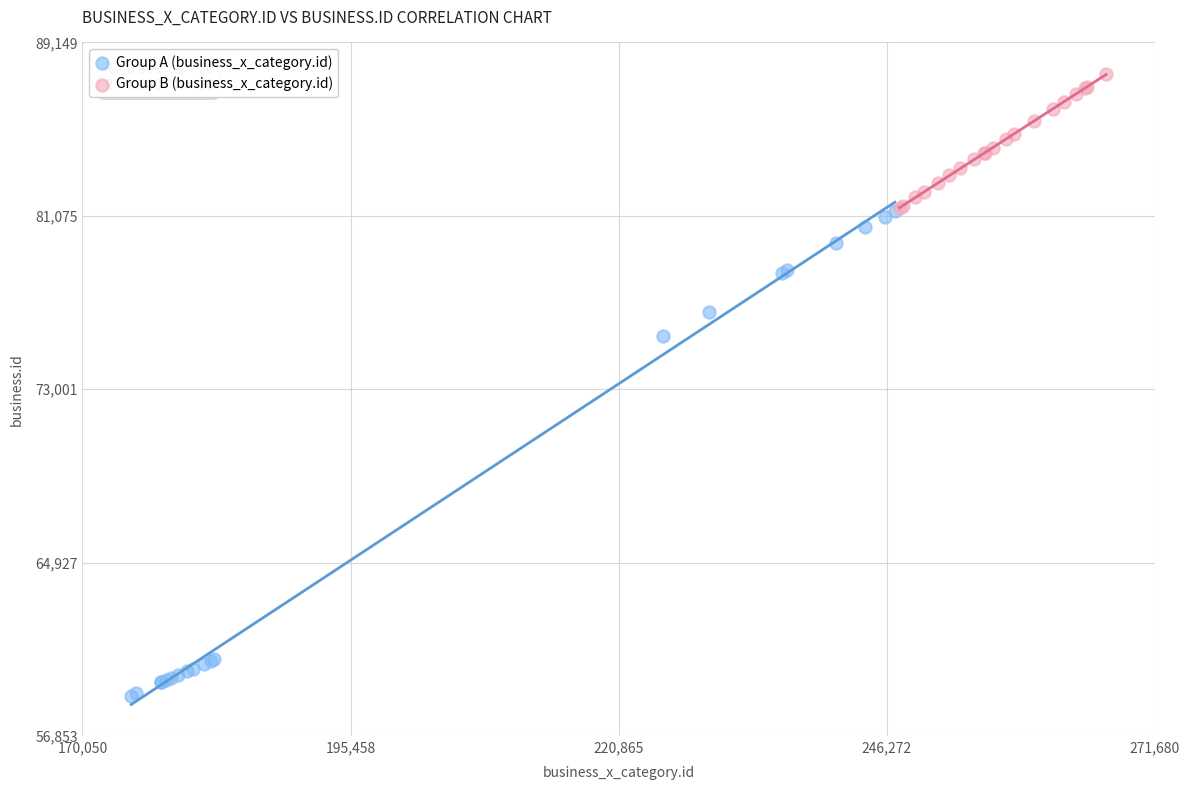

Which series reaches the maximum Y coordinate?

Group B (business_x_category.id)